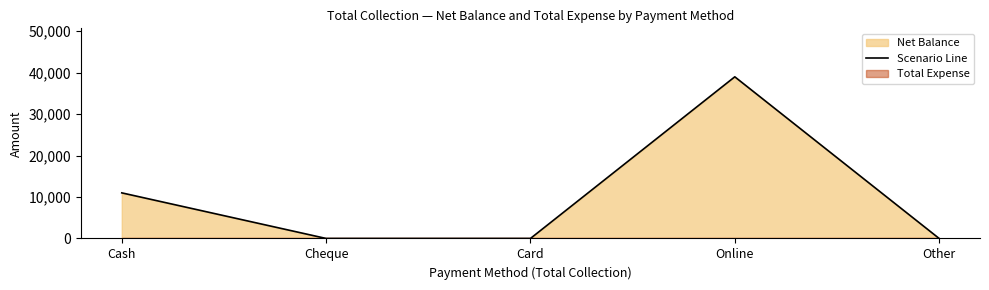

How many lines are shown in the chart?

1